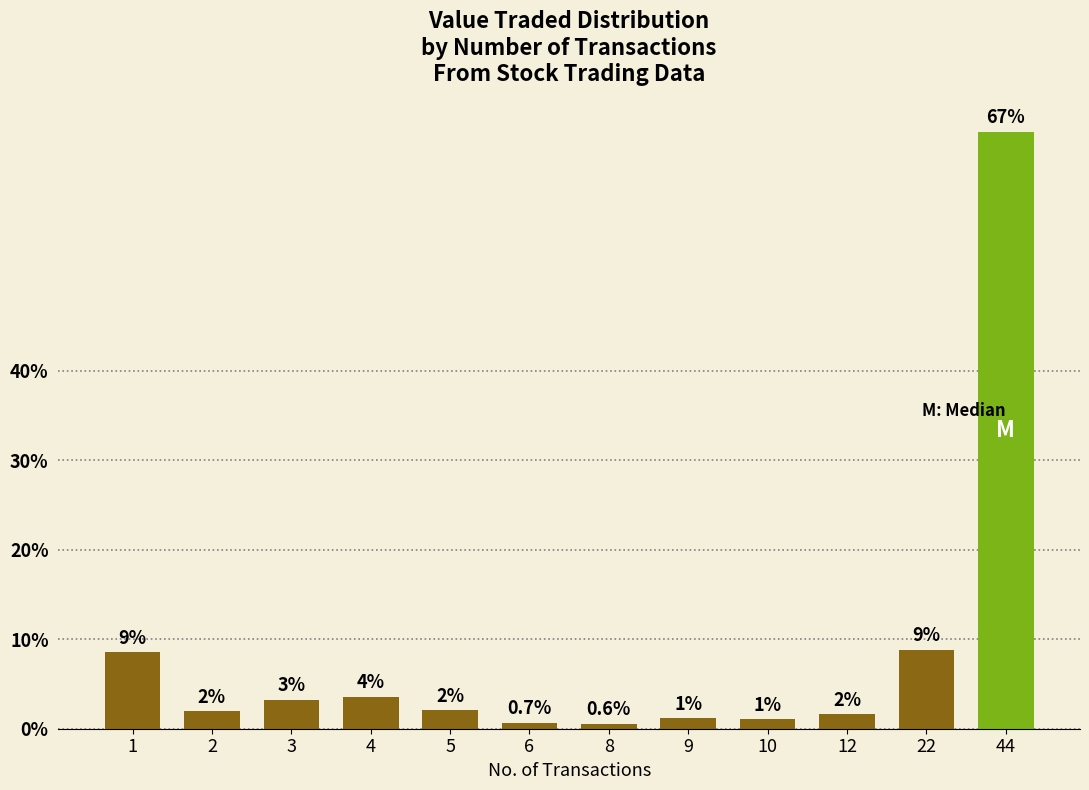

How many categories are shown in the chart?

12